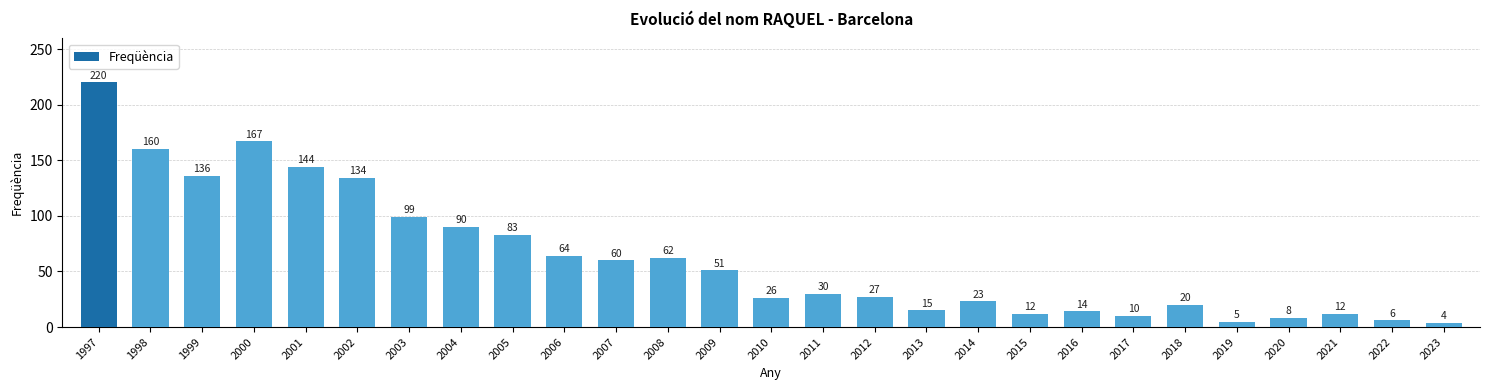

Reading left to right, what are all the values shown in this chart?

1997=220	1998=160	1999=136	2000=167	2001=144	2002=134	2003=99	2004=90	2005=83	2006=64	2007=60	2008=62	2009=51	2010=26	2011=30	2012=27	2013=15	2014=23	2015=12	2016=14	2017=10	2018=20	2019=5	2020=8	2021=12	2022=6	2023=4